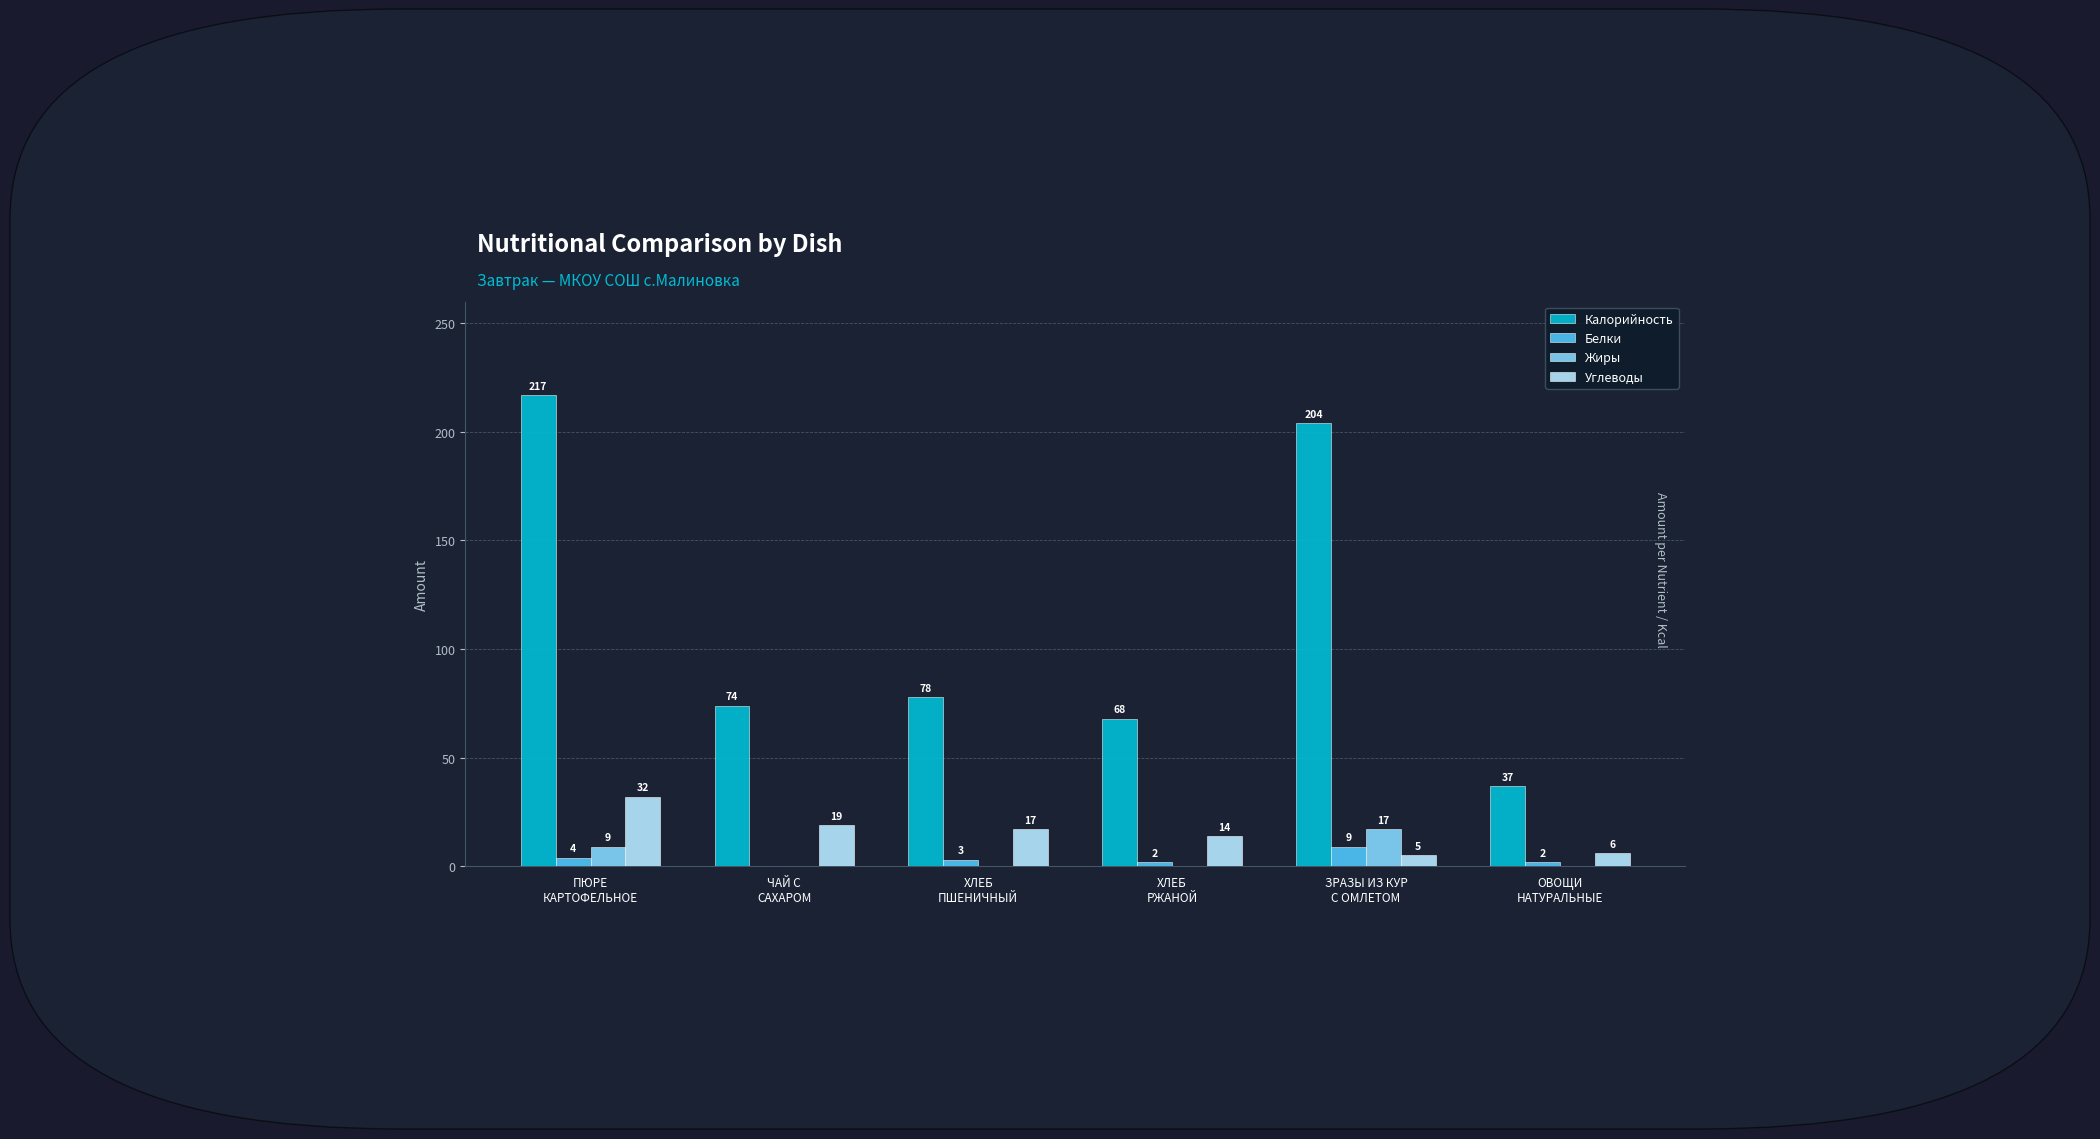

Which series has the largest total across all categories?

Калорийность